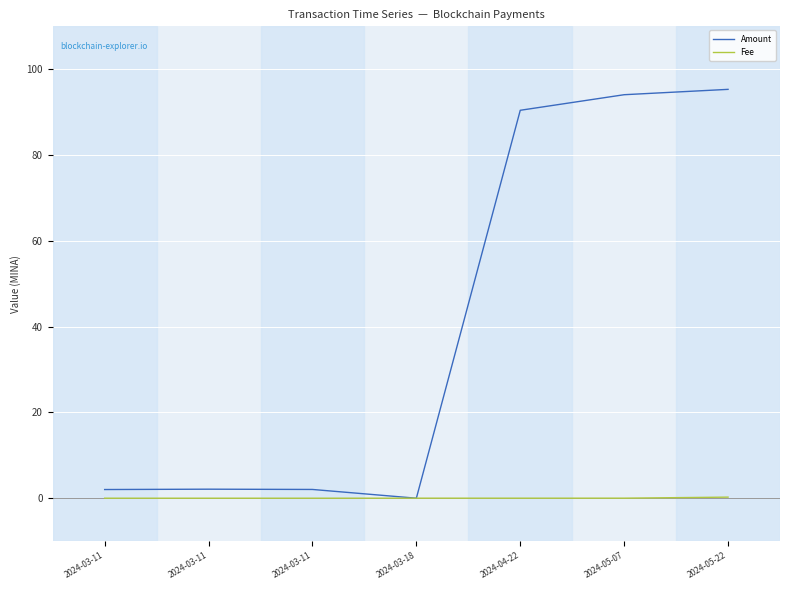

Is the value of Amount at 2024-03-11 greater than the value of Fee at 2024-03-11?

Yes